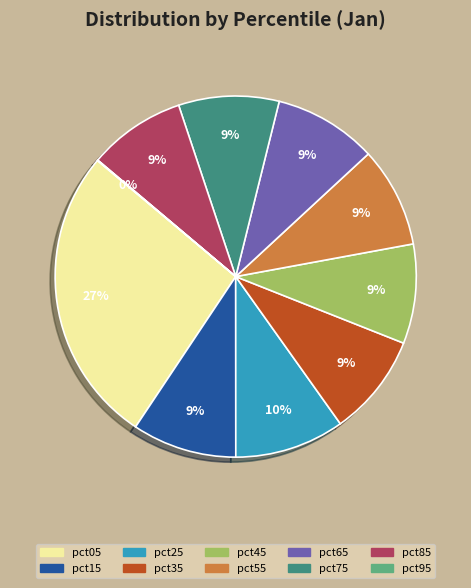

Does pct85 represent more than half of the total?

No